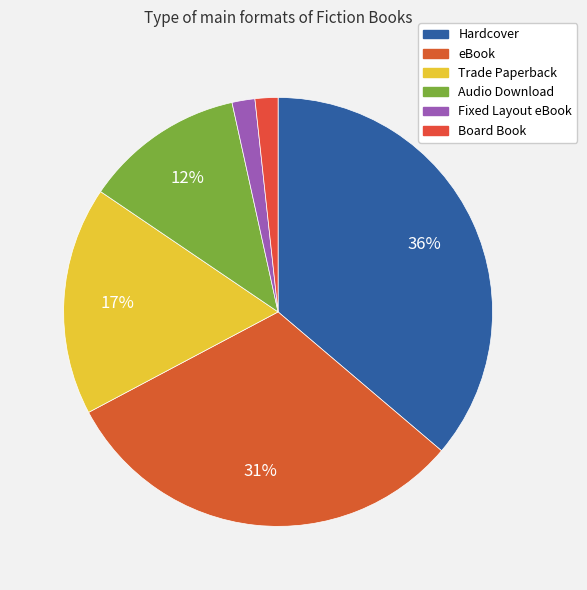

Does Board Book account for over 50% of the chart?

No